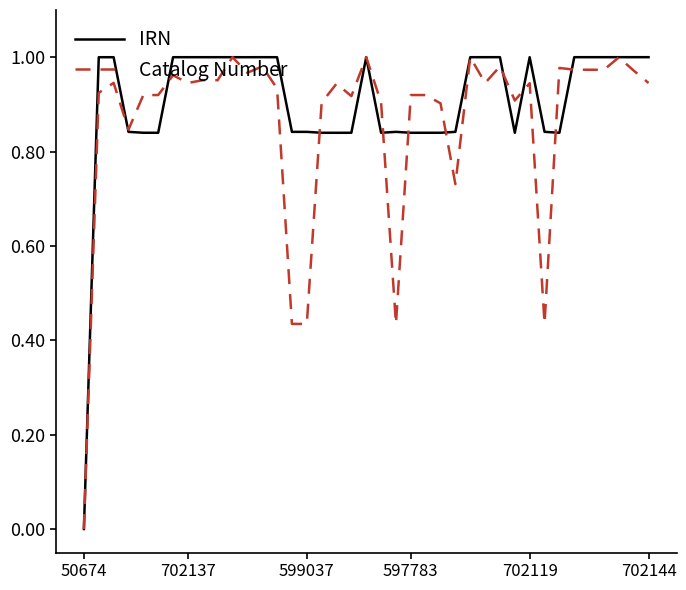

How many lines are shown in the chart?

2